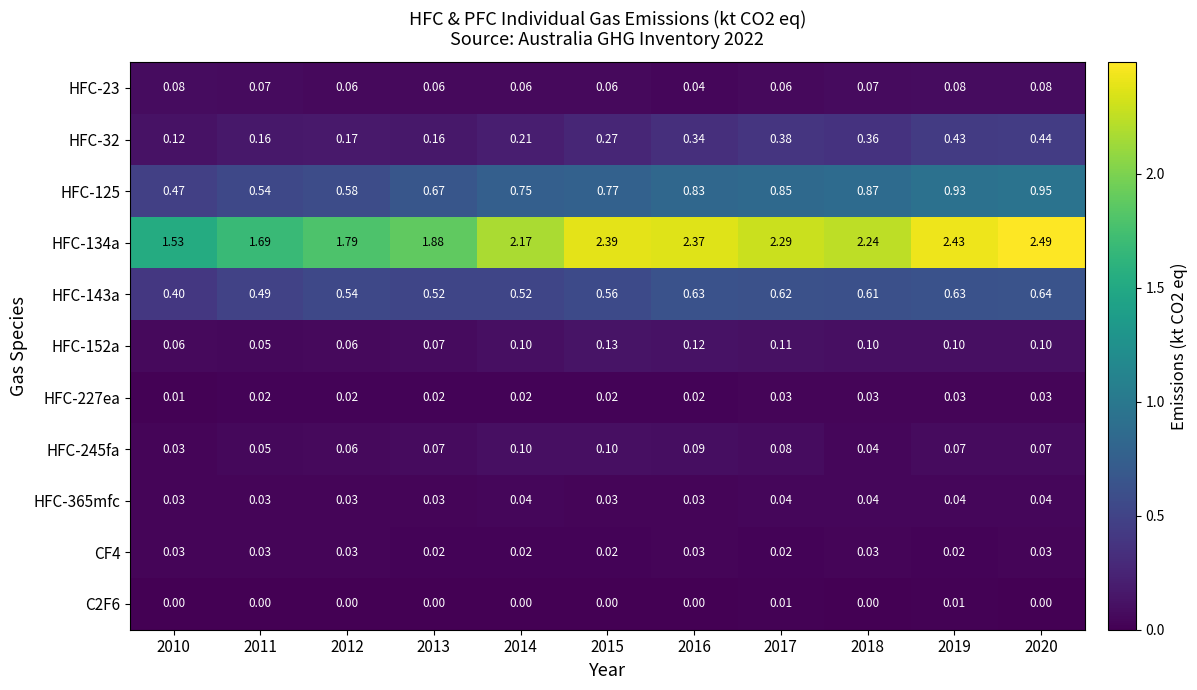

Is the value of C2F6 at 2016 greater than the value of HFC-365mfc at 2013?

No